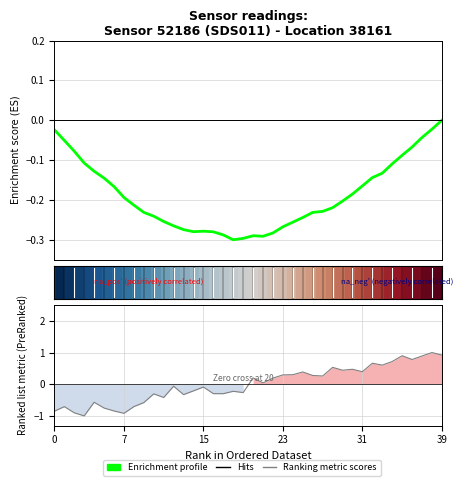

Which series has the largest range (max minus min)?

Ranking metric scores